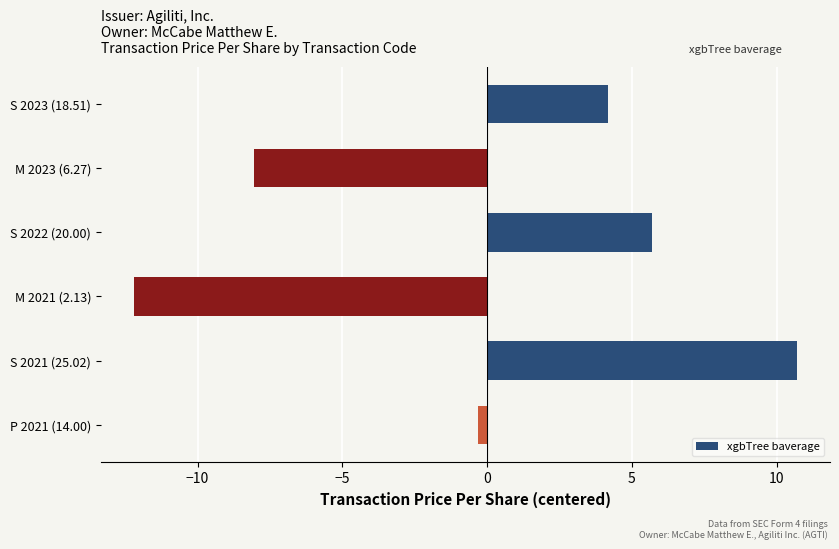

List the labels in order of value, smallest first.

M 2021 (2.13), M 2023 (6.27), P 2021 (14.00), S 2023 (18.51), S 2022 (20.00), S 2021 (25.02)